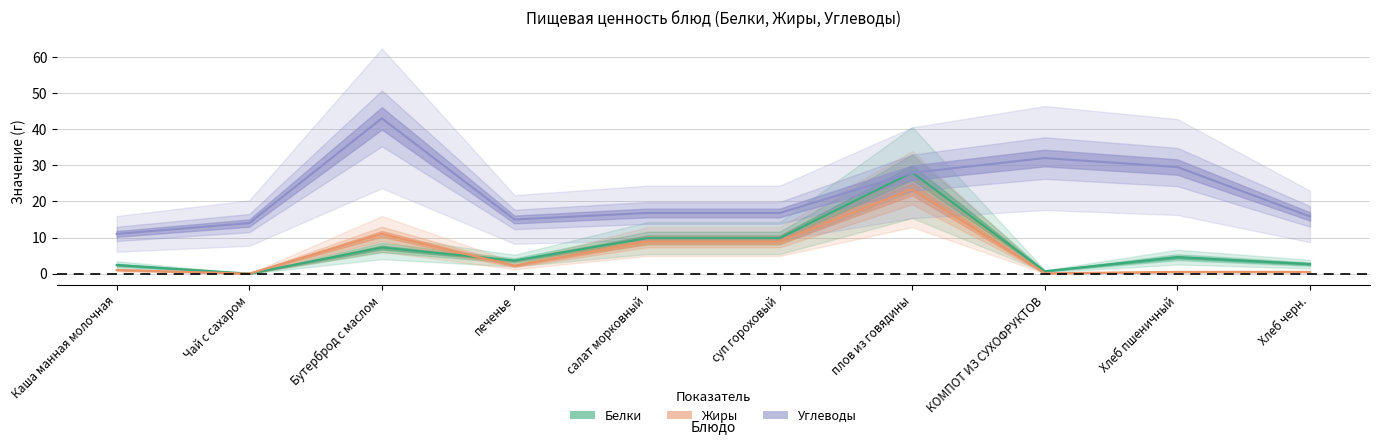

How many data points in Углеводы are less than 16?

4